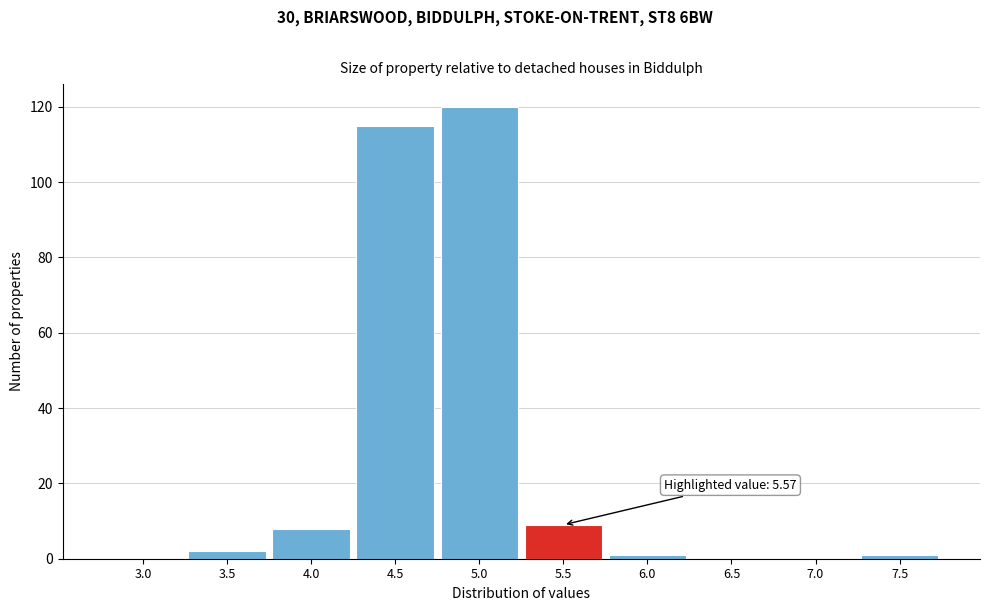

Reading left to right, extract all data points from this chart.

3.0=0	3.5=2	4.0=8	4.5=115	5.0=120	5.5=9	6.0=1	6.5=0	7.0=0	7.5=1